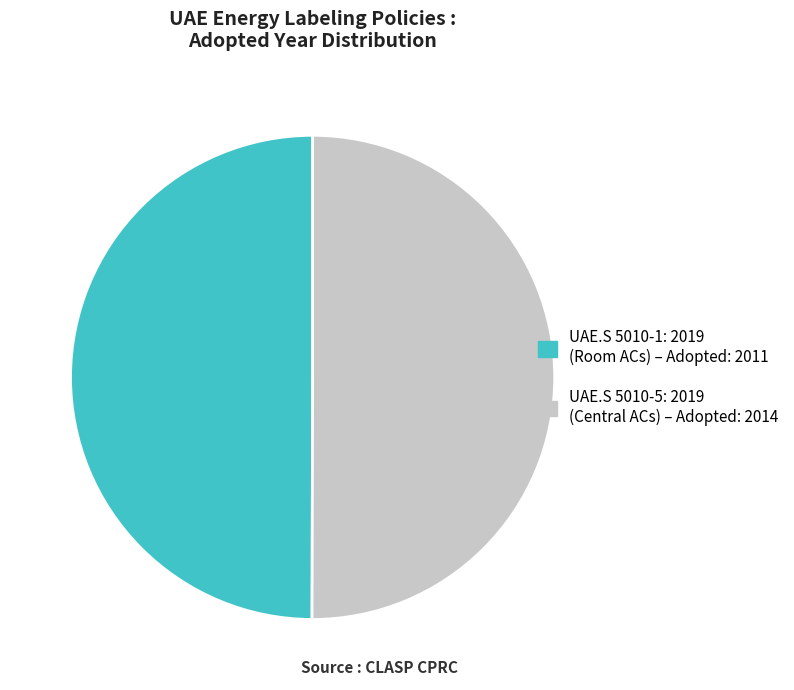

Approximately how many times larger is the value at UAE.S 5010-5: 2019 (Central ACs) – Adopted: 2014 compared to UAE.S 5010-1: 2019 (Room ACs) – Adopted: 2011?

1.0